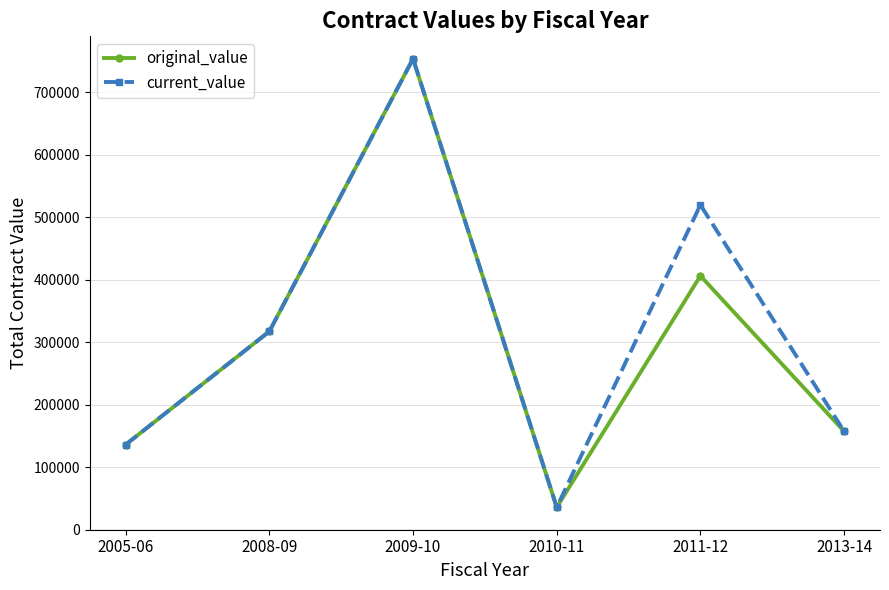

Which series has the largest total across all categories?

current_value